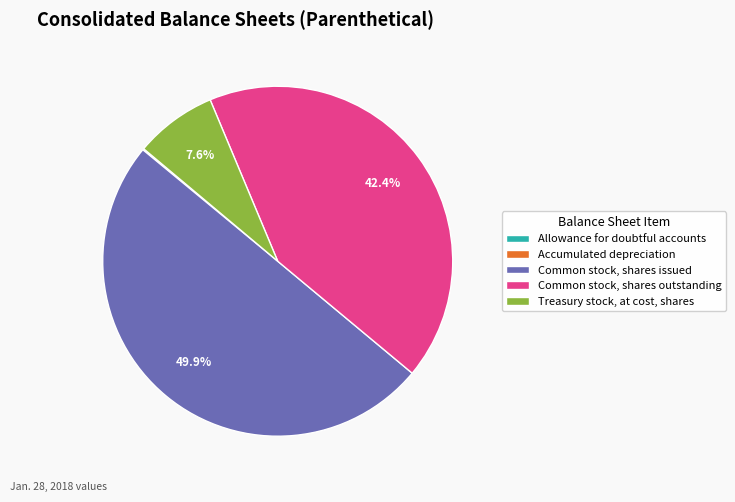

Approximately how many times larger is the value at Common stock, shares issued compared to Common stock, shares outstanding?

1.2